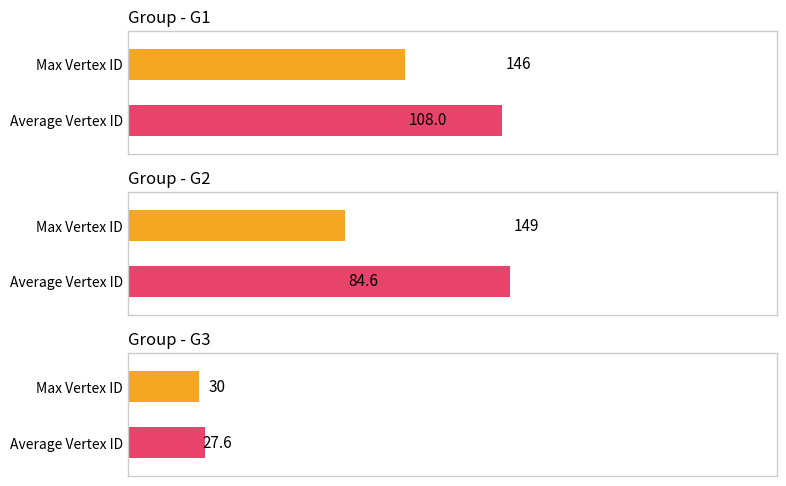

At which label is G3 closest to 19?

Max Vertex ID